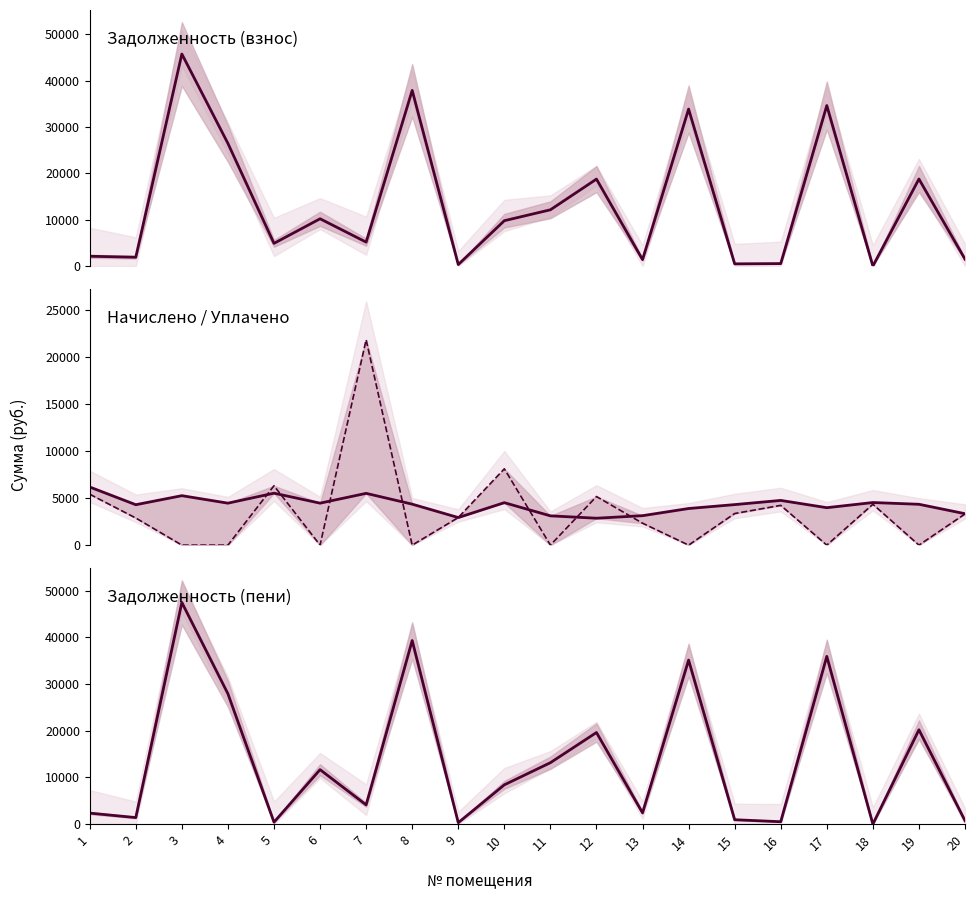

At which category does задолженность (пени) reach its first local peak?

3